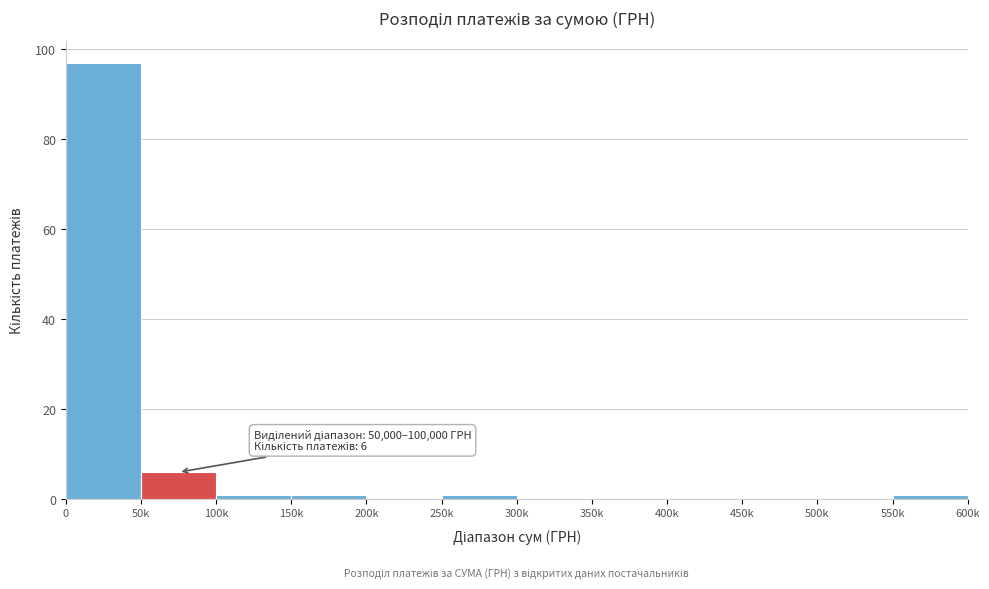

Reading left to right, what are all the values shown in this chart?

0=97	50k=6	100k=1	150k=1	200k=0	250k=1	300k=0	350k=0	400k=0	450k=0	500k=0	550k=1